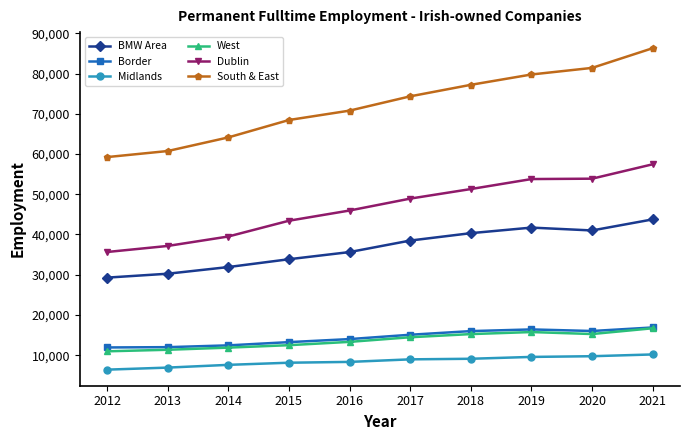

True or false: BMW Area and Dublin cross at least once.

False